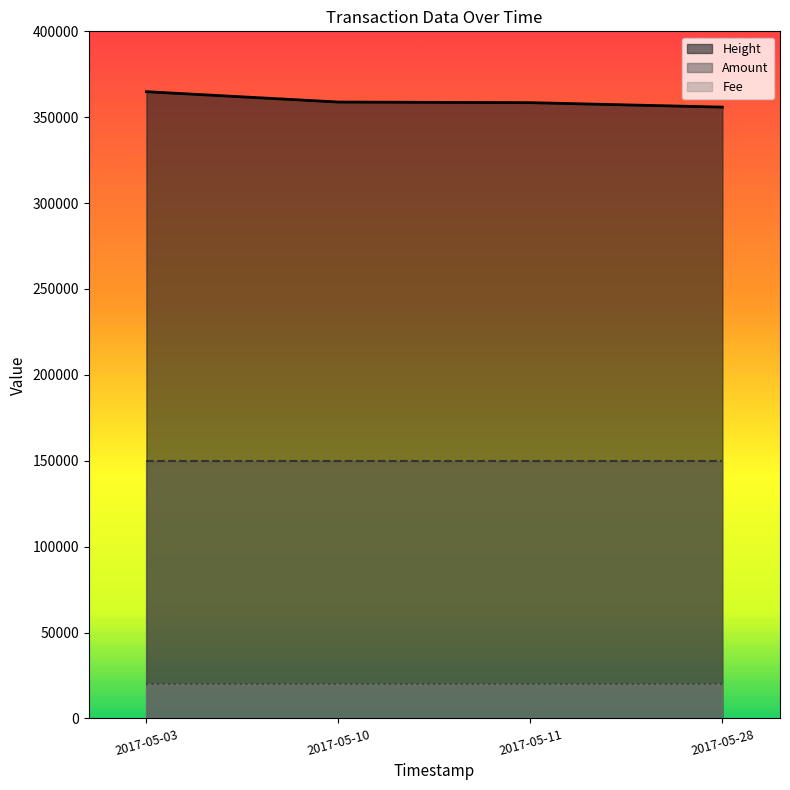

True or false: Fee has more than 1 points higher than both neighbors.

False